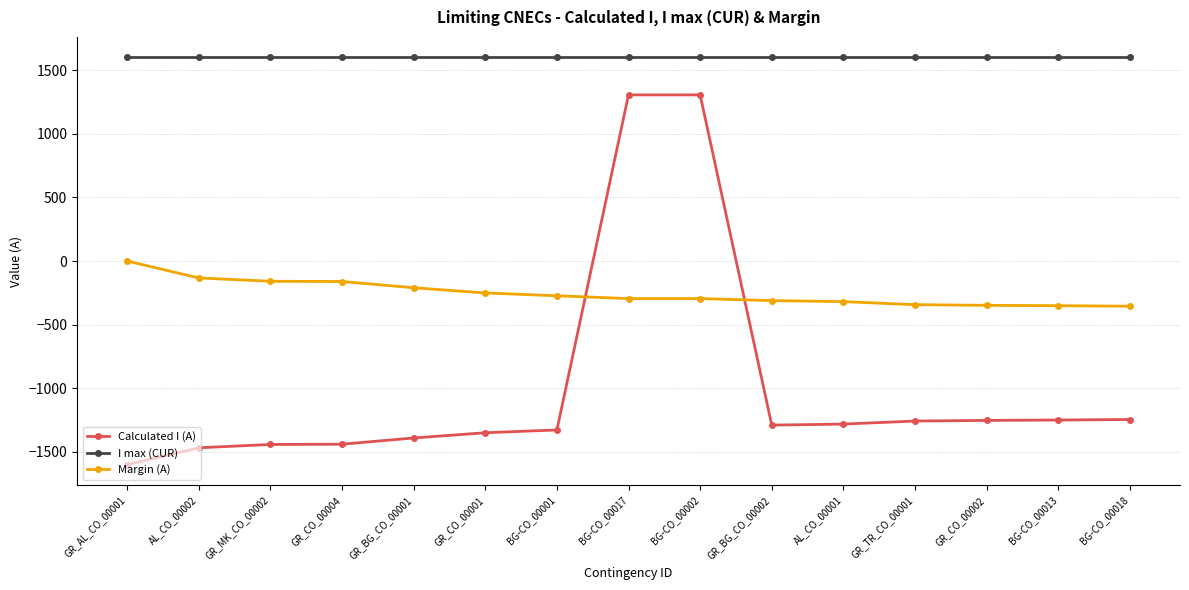

True or false: Calculated I (A) and I max (CUR) intersect in this chart.

False